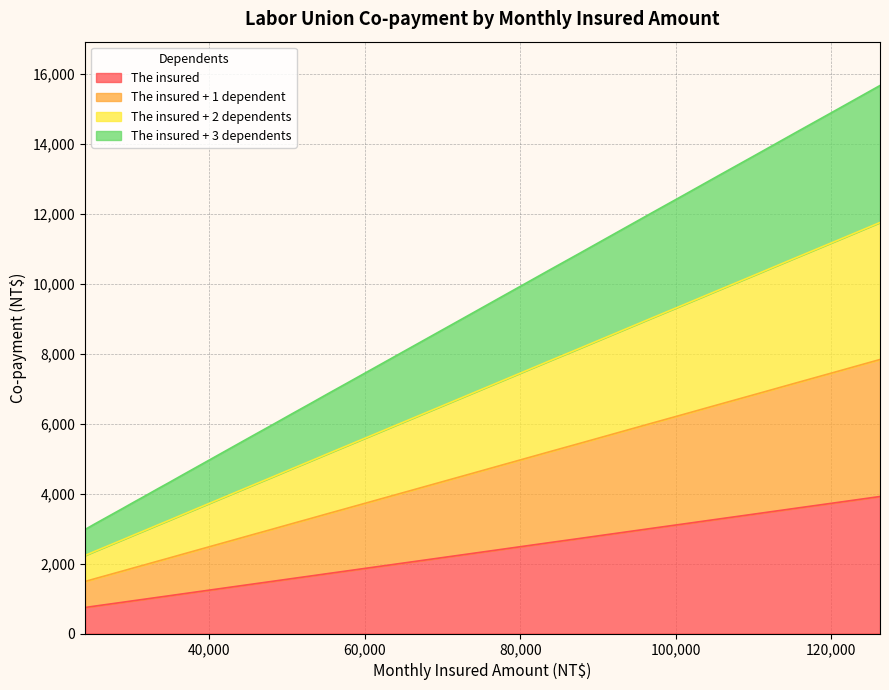

How many data points in The insured + 2 dependents are above 5157?

18